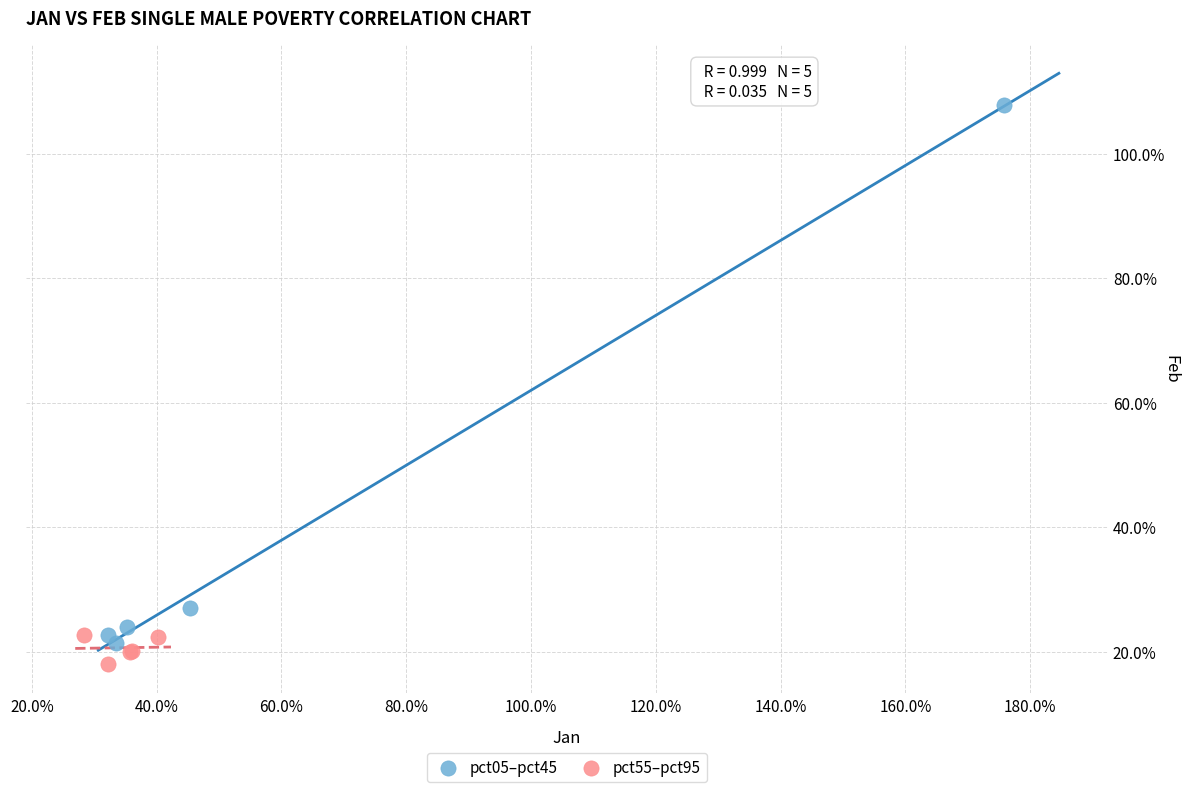

What are all the series names shown in the legend?

pct05–pct45, pct55–pct95